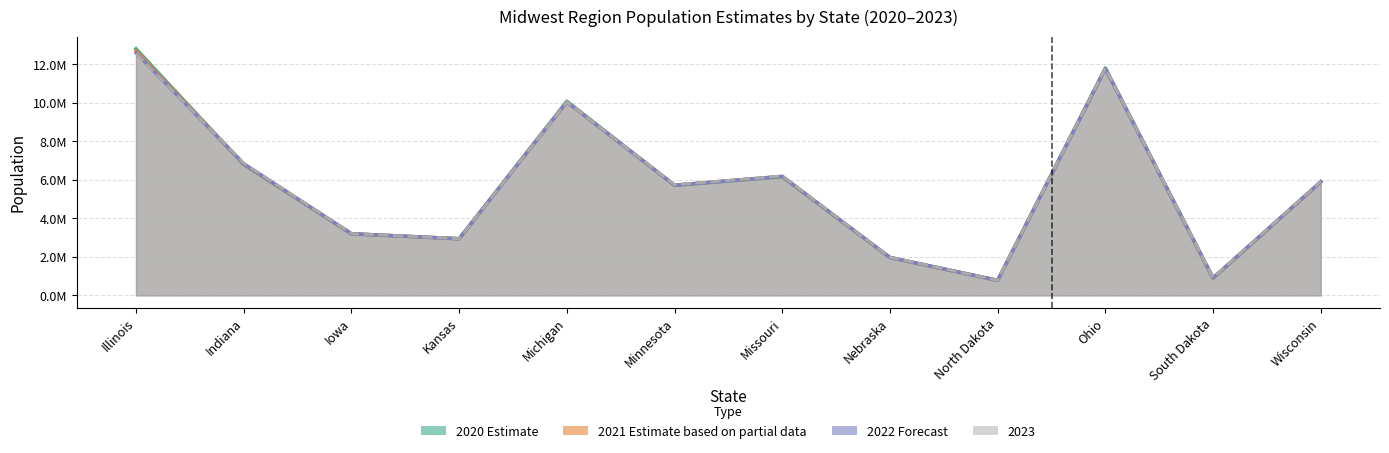

What is the difference between the highest and lowest values at Missouri?

41730